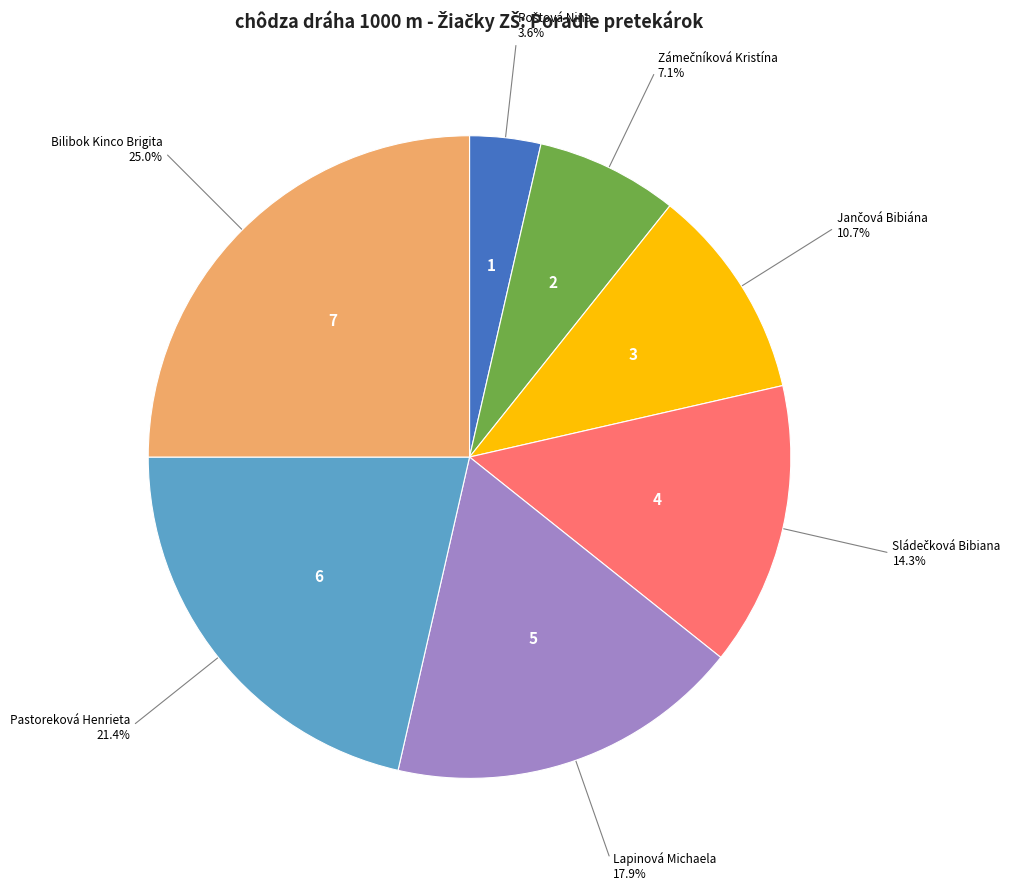

How many segments does this pie chart have?

7